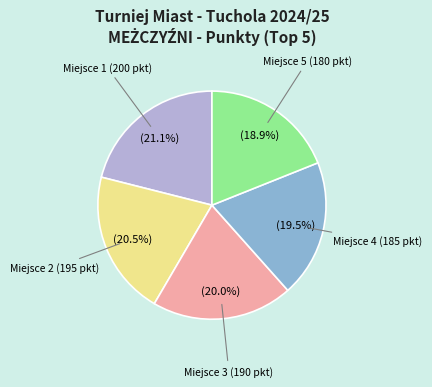

Is there a majority slice in this chart?

No